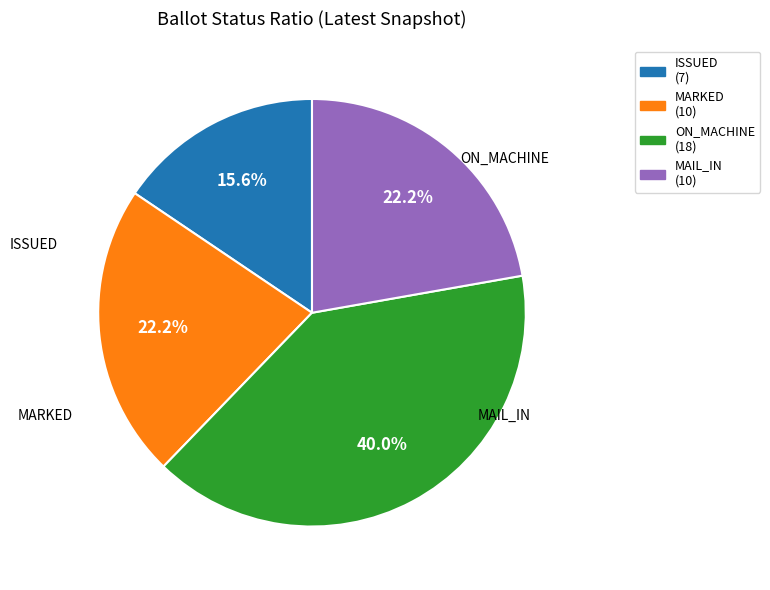

Is ON_MACHINE the majority of the pie?

No